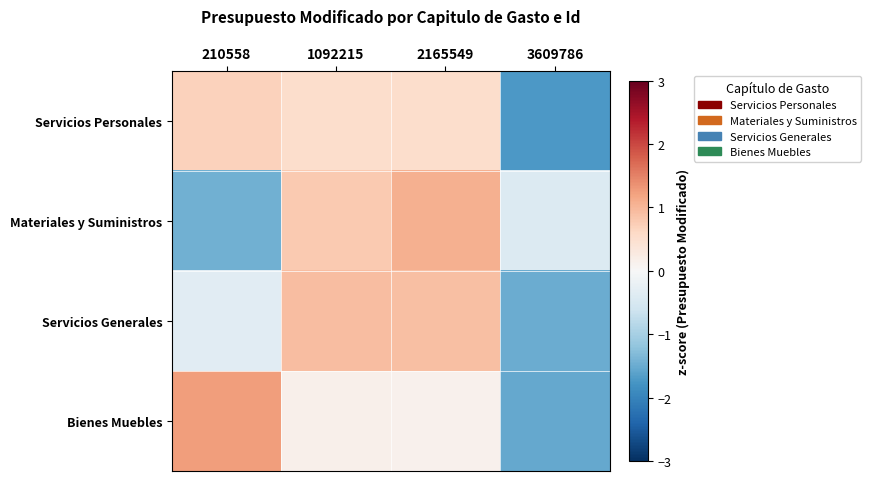

List the series in order of their peak value, highest first.

Bienes Muebles, Materiales y Suministros, Servicios Generales, Servicios Personales